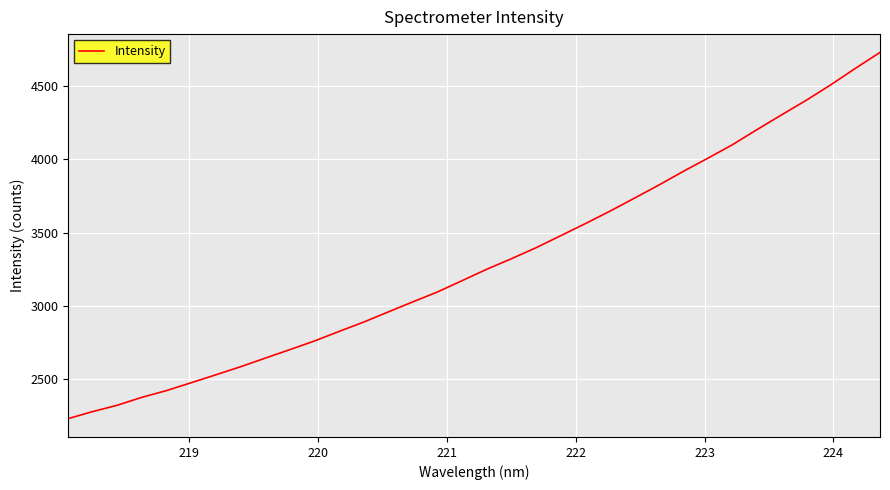

What is the greatest value displayed?

4729.3